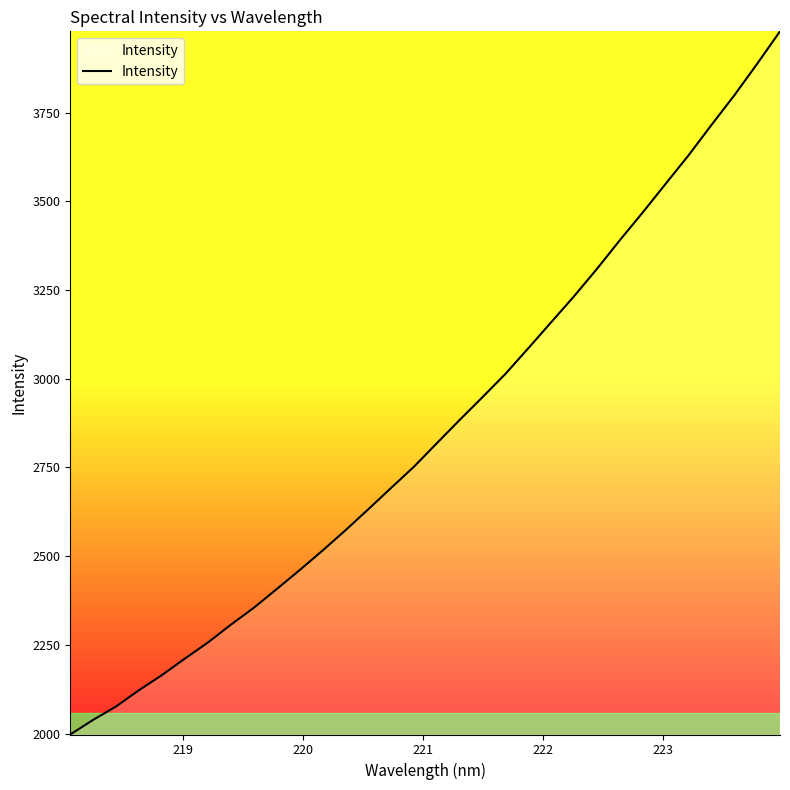

What is the difference between the maximum and minimum values?

1981.9